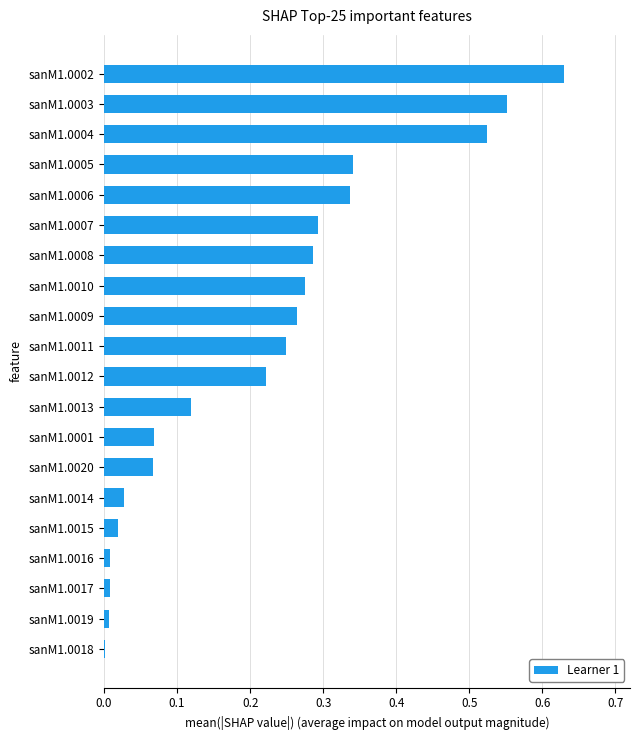

What is the change in value from sanM1.0001 to sanM1.0012?

+0.2